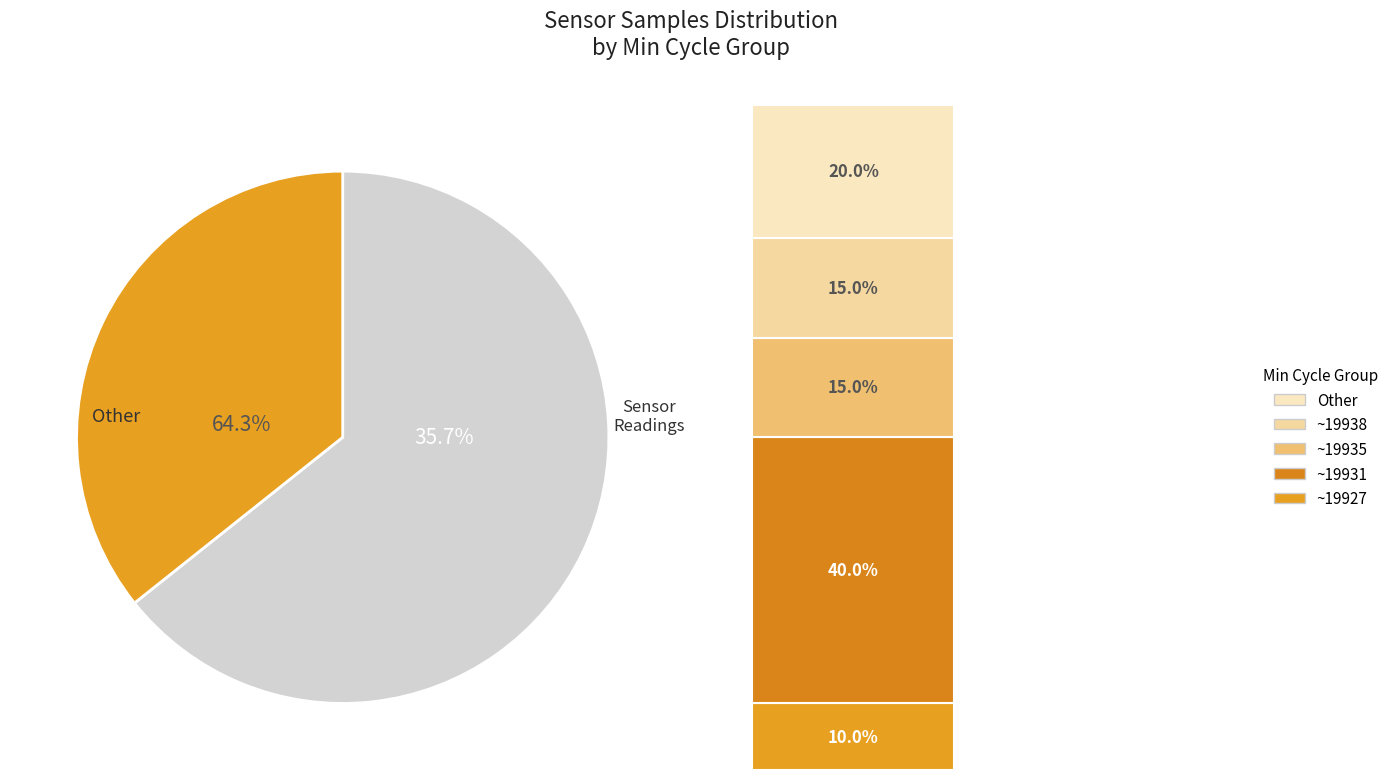

Which has a higher value, 19931 or 19931?

19931